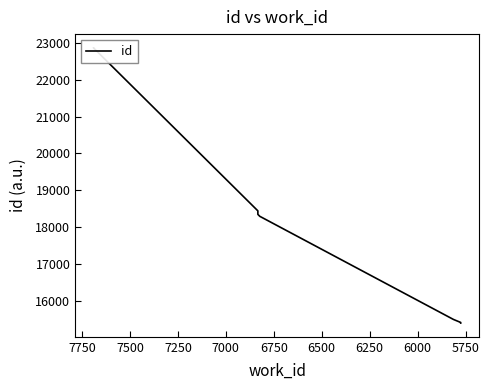

What is the value of the 7th point from the left?

18344